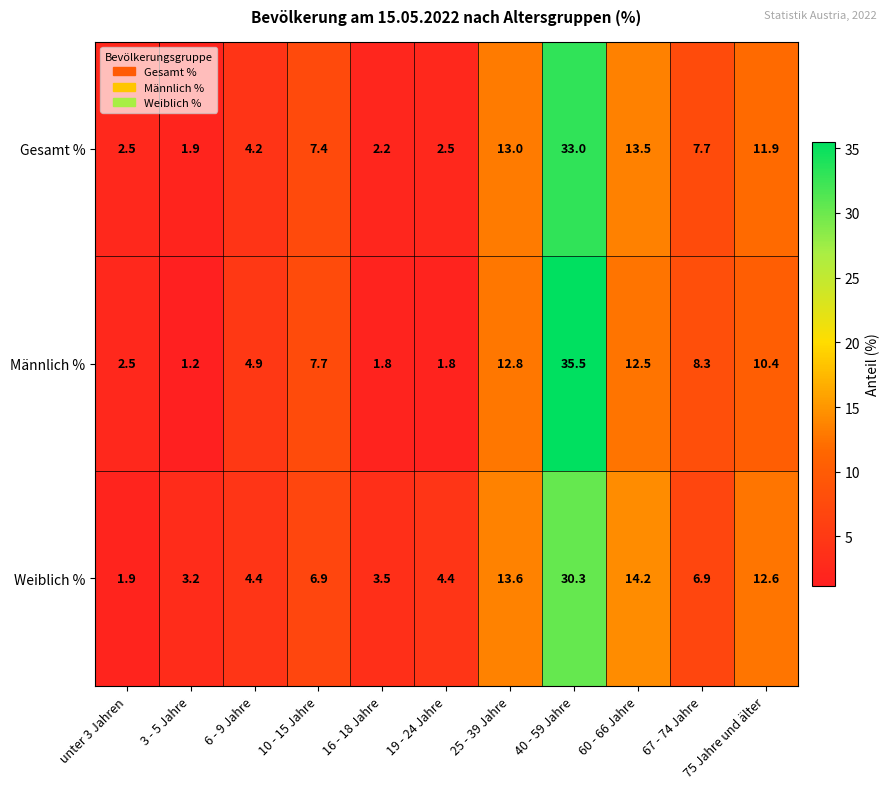

What is the approximate value of Männlich % at 40 - 59 Jahre?

35.5